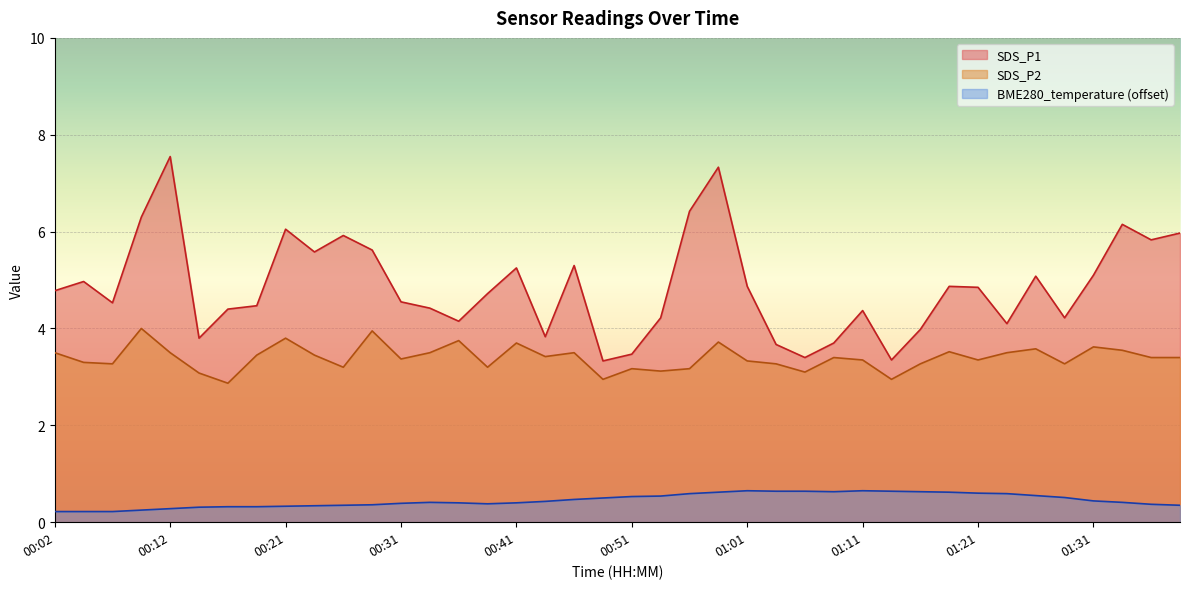

Read the value at 00:39.

0.4